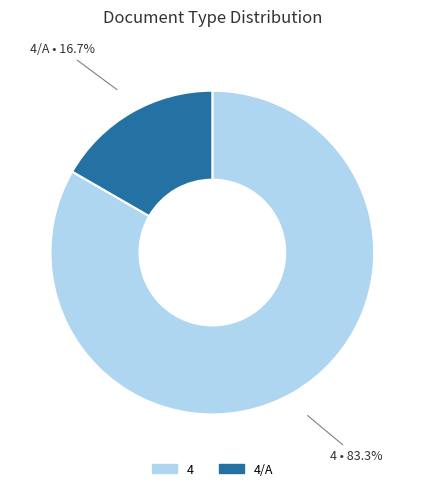

Which slice represents more than half of the pie?

4